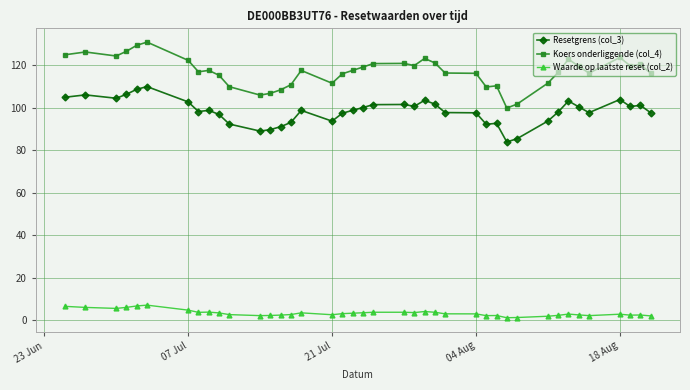

Which series has the largest total across all categories?

Koers onderliggende (col_4)